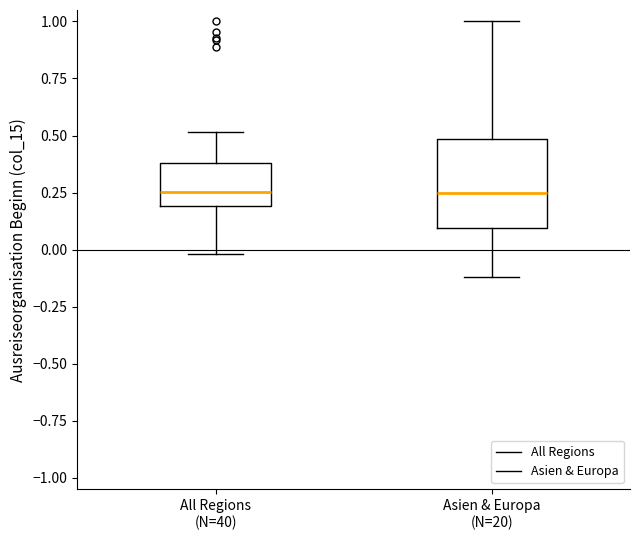

Reading left to right, transcribe this box plot: for each box, give where its median line is, the range the box spans, and where its two whiskers end, as read against the y-axis. The values are not printed on the chart, so give them approximately, as read against the axis.

All Regions (N=40): median 0.25, box 0.20 to 0.40, whiskers 0.00 to 0.50
Asien & Europa (N=20): median 0.25, box 0.10 to 0.50, whiskers -0.10 to 1.00